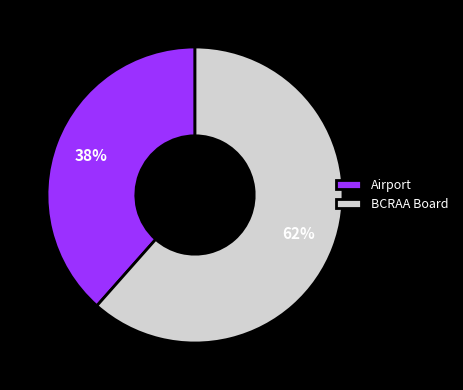

To the nearest percent, what portion does BCRAA Board represent?

62%